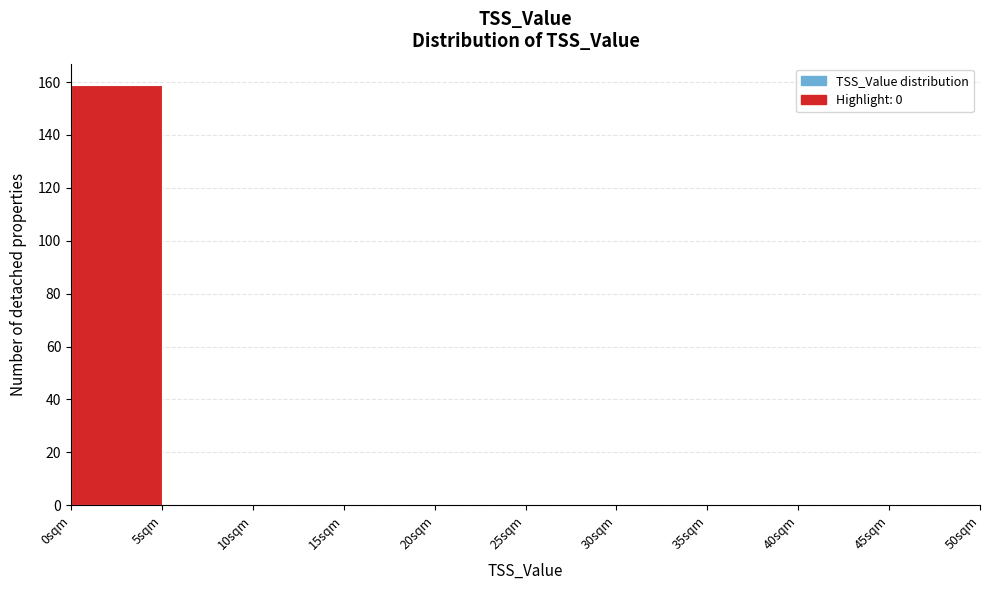

What is the height of the bar covering 0 to 5 on the x-axis? The values are not printed on the chart, so give them approximately, as read against the axis.

160